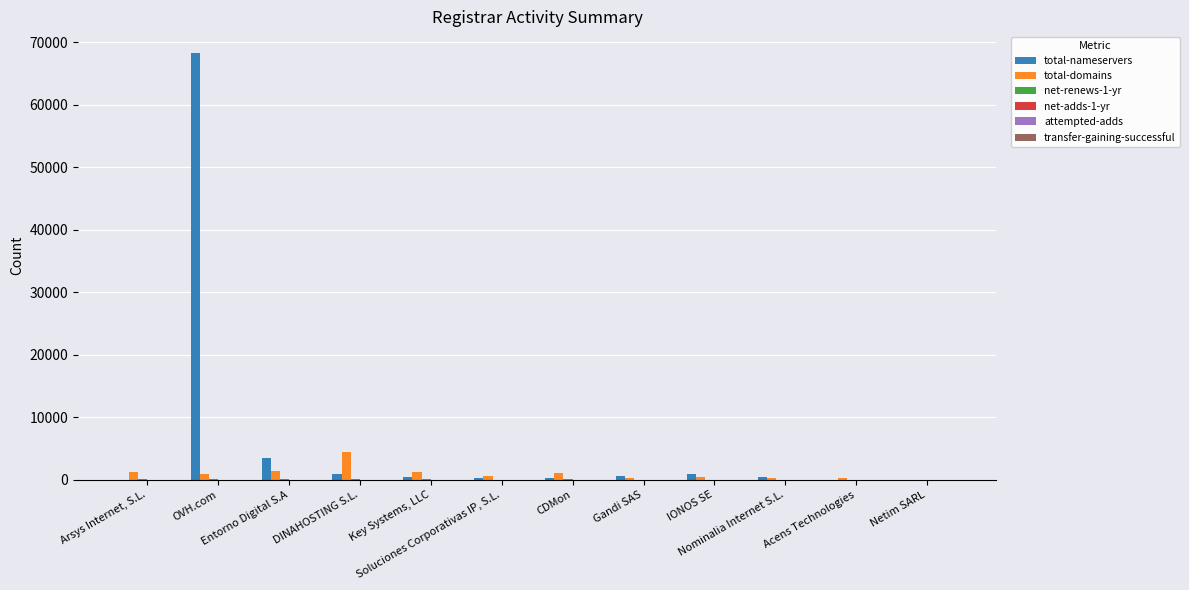

Which series has the largest total across all categories?

total-nameservers